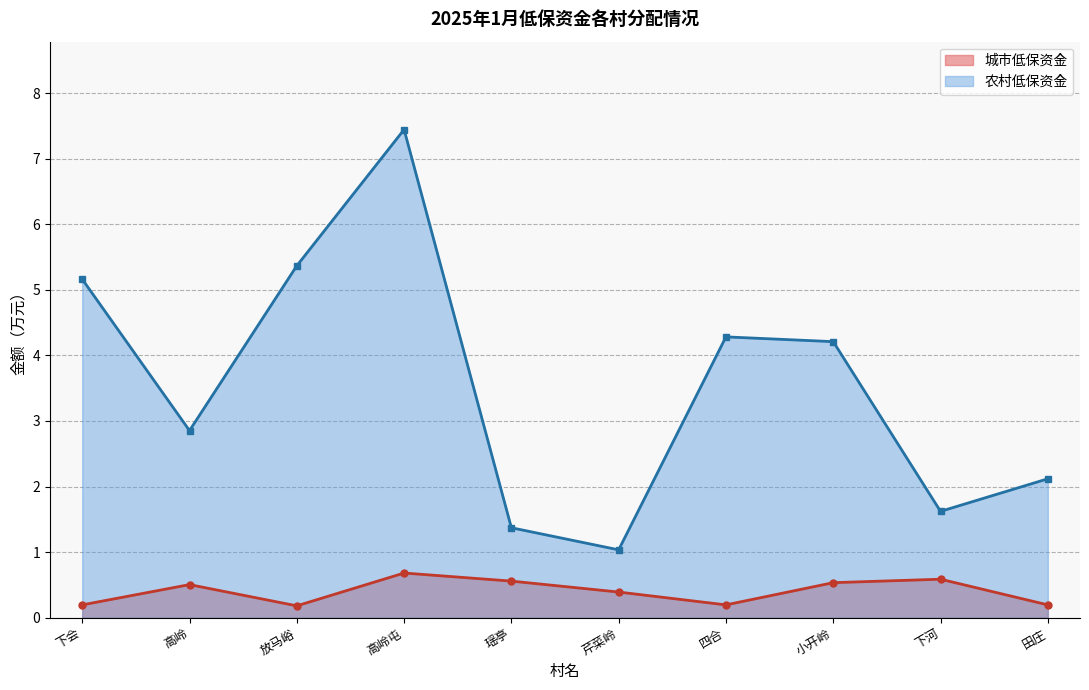

How many categories are shown in the chart?

10